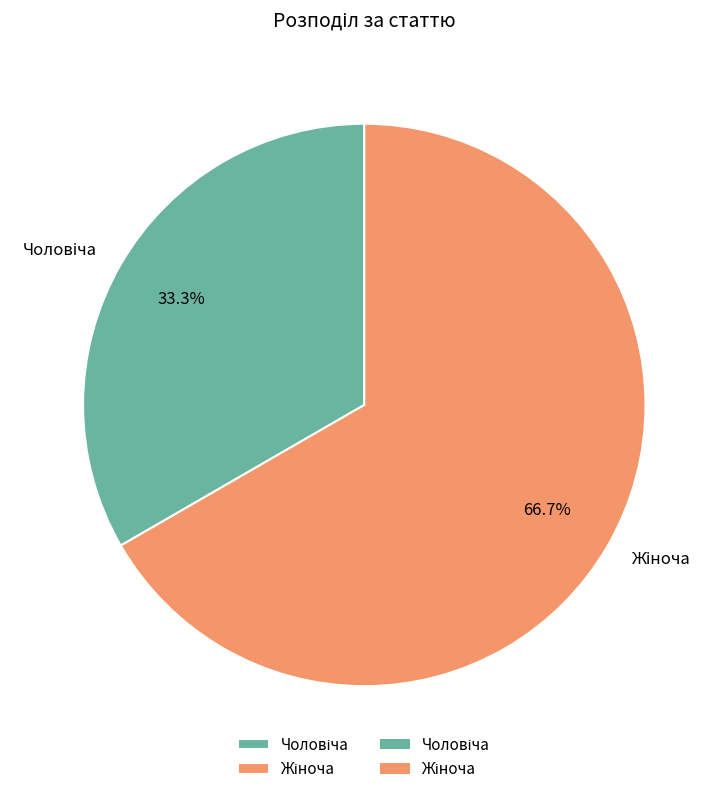

Is there any slice that represents more than half of the pie?

Yes